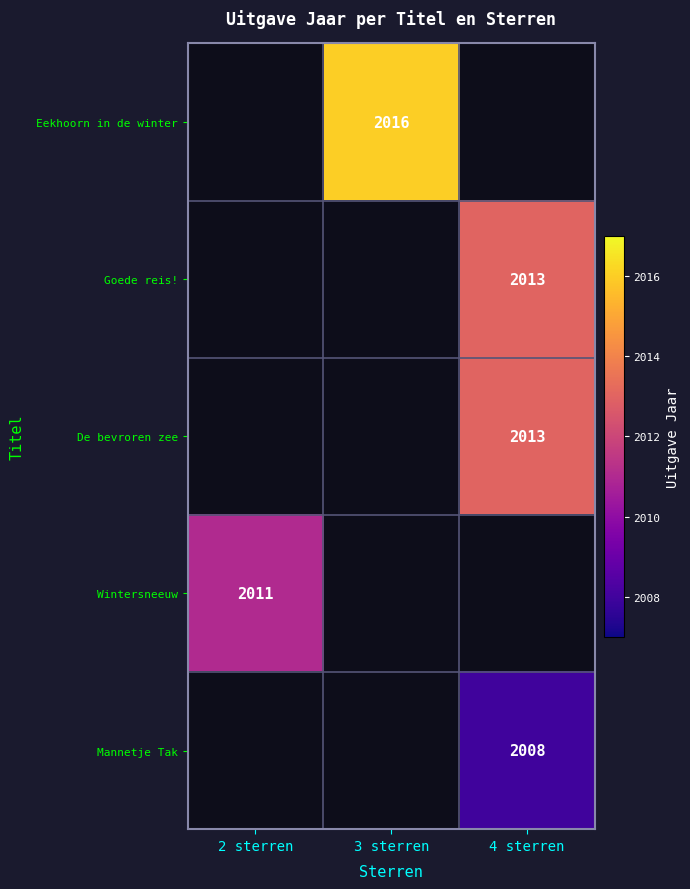

True or false: Wintersneeuw has a value of 1226 at 2 sterren.

False